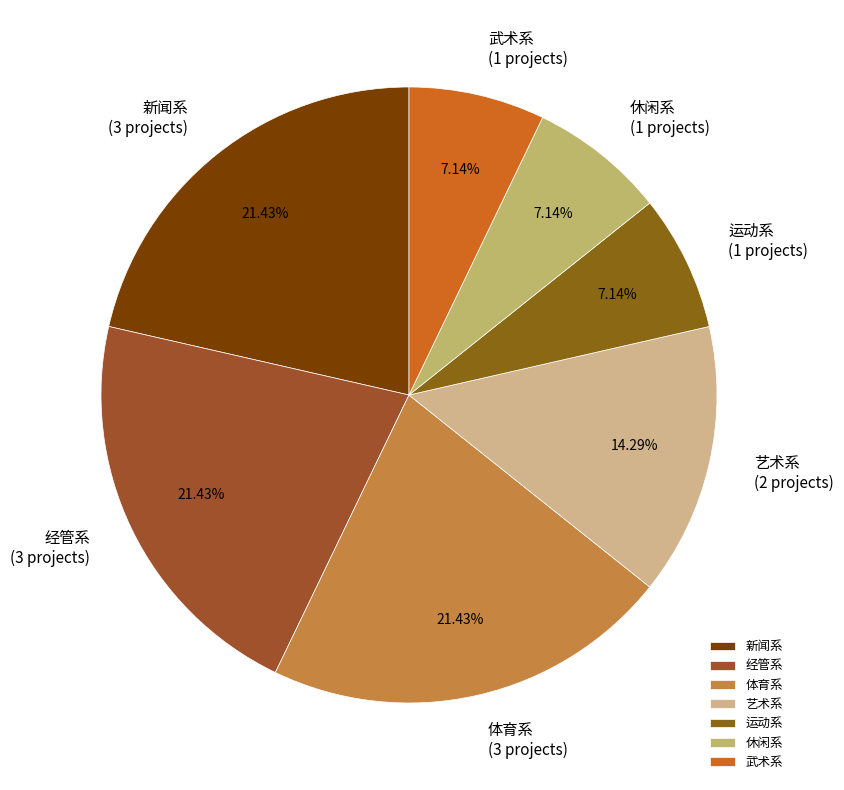

Count the number of slices in the pie.

7